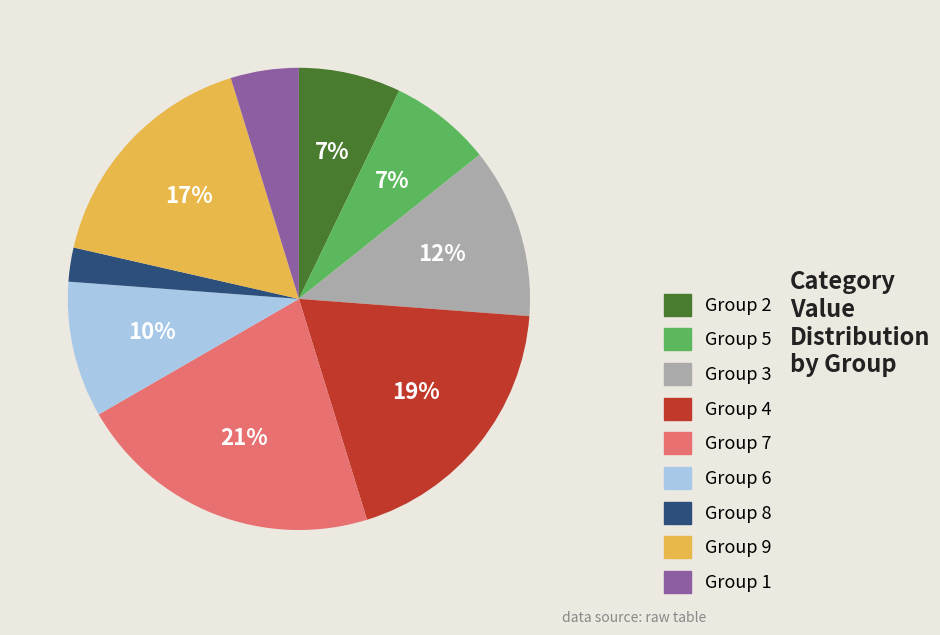

Is there a majority slice in this chart?

No